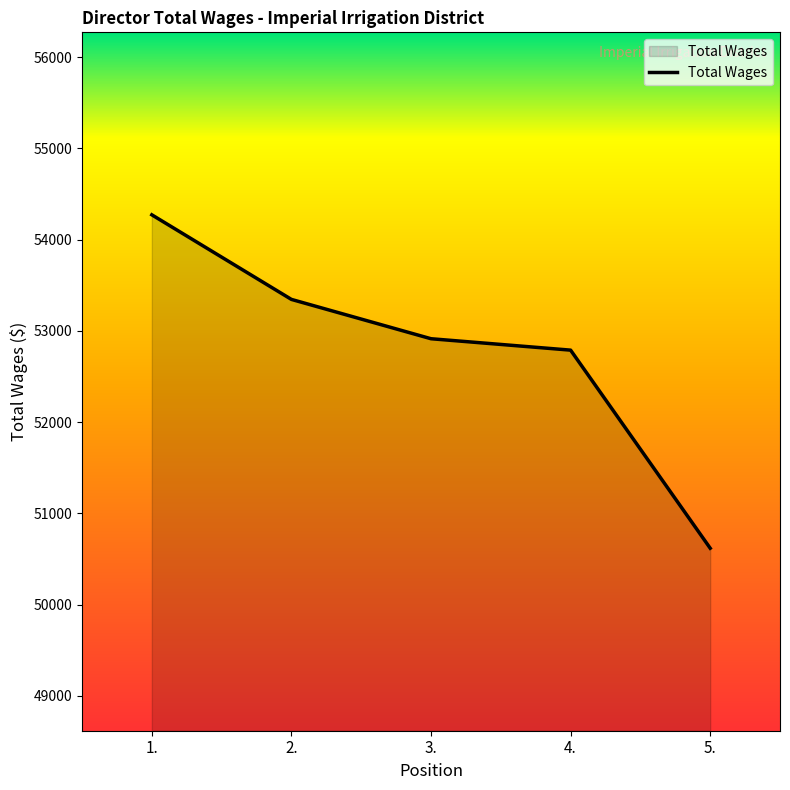

Where does the data first go above 52914?

1.